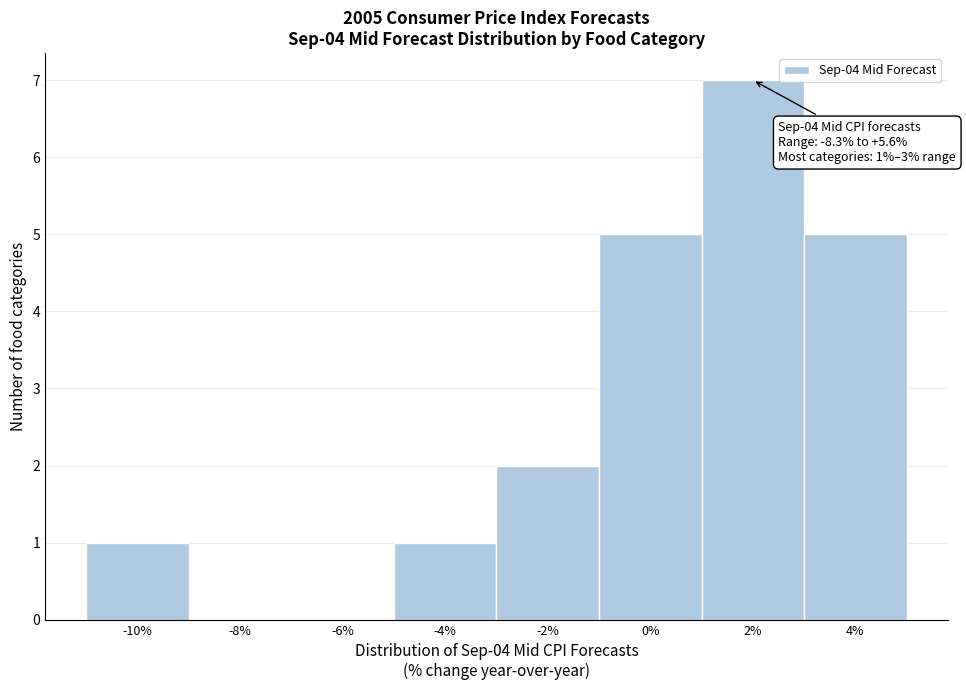

Reading left to right, transcribe all the data shown in this chart.

-10%=1	-8%=0	-6%=0	-4%=1	-2%=2	0%=5	2%=7	4%=5